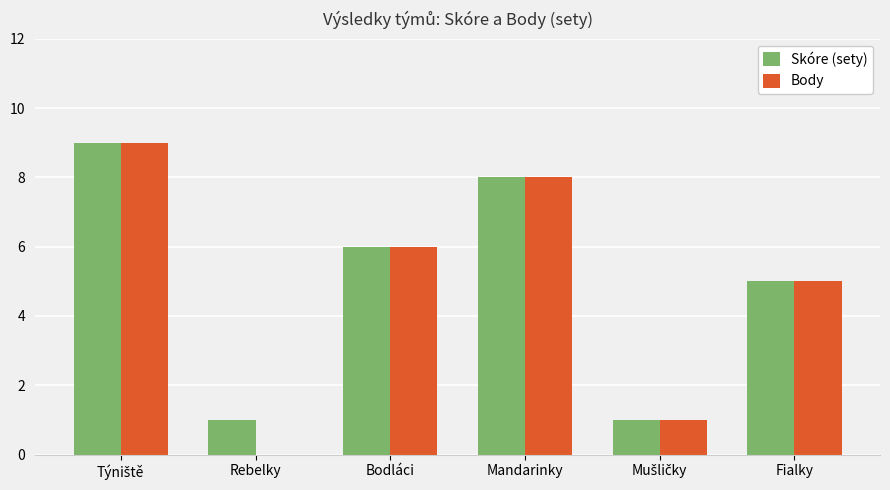

What are all the series names shown in the legend?

Skóre (sety), Body